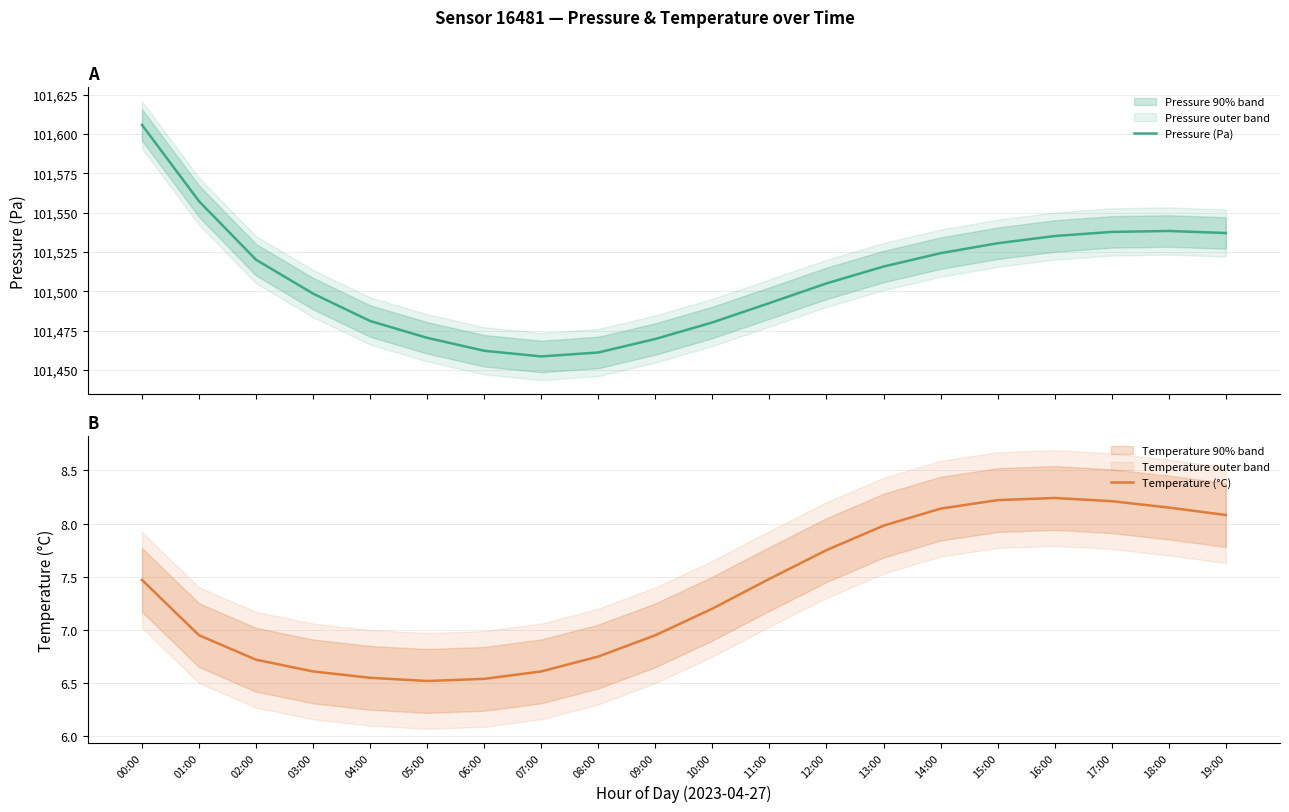

Is it true that Pressure (Pa) equals 101535.2 at 16:00?

True